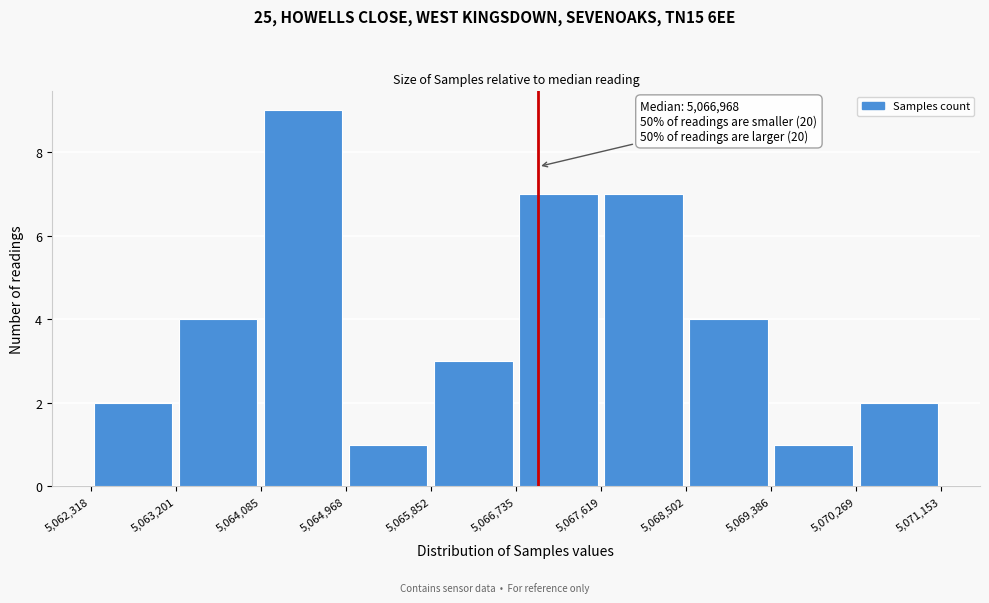

Which range on the x-axis has the tallest bar?

5,064,085 to 5,064,968